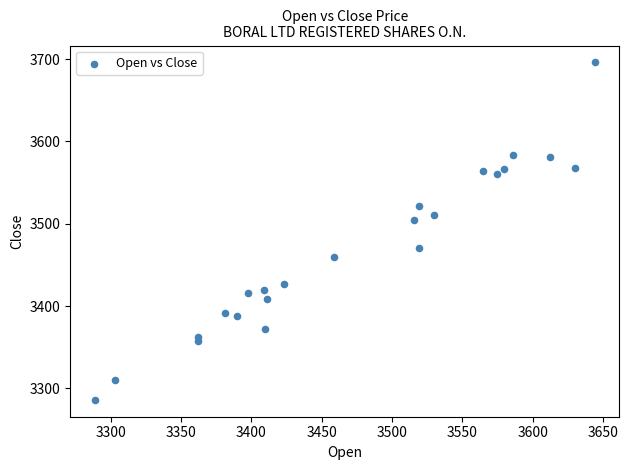

What Y value in the scatter plot is closest to 3491?

3504